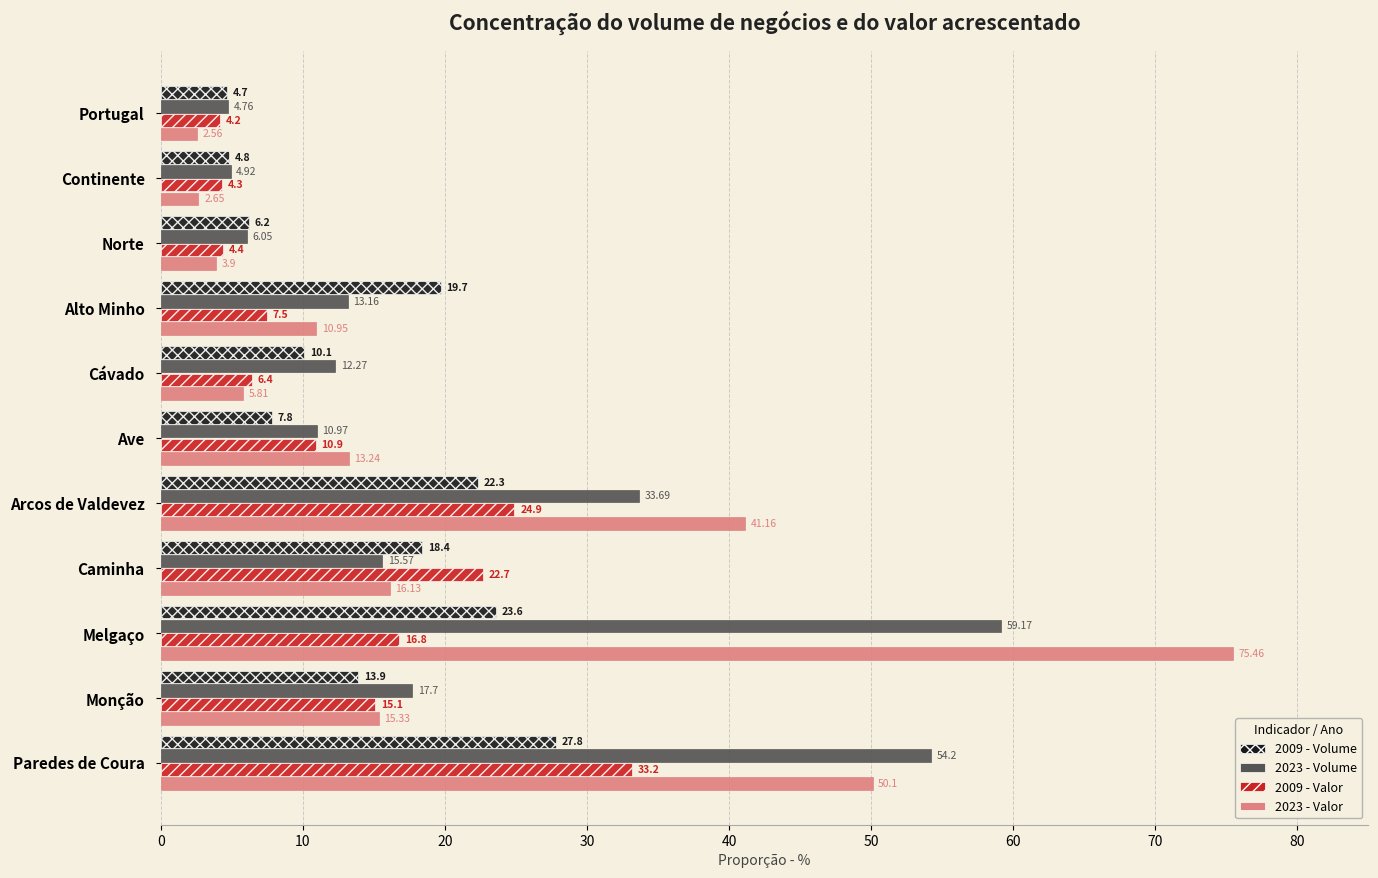

What is the difference between the highest and lowest values at Ave?

5.4